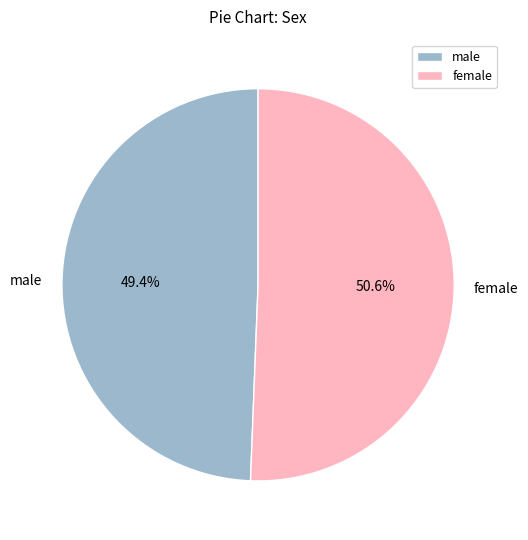

To the nearest percent, what portion does male represent?

49%